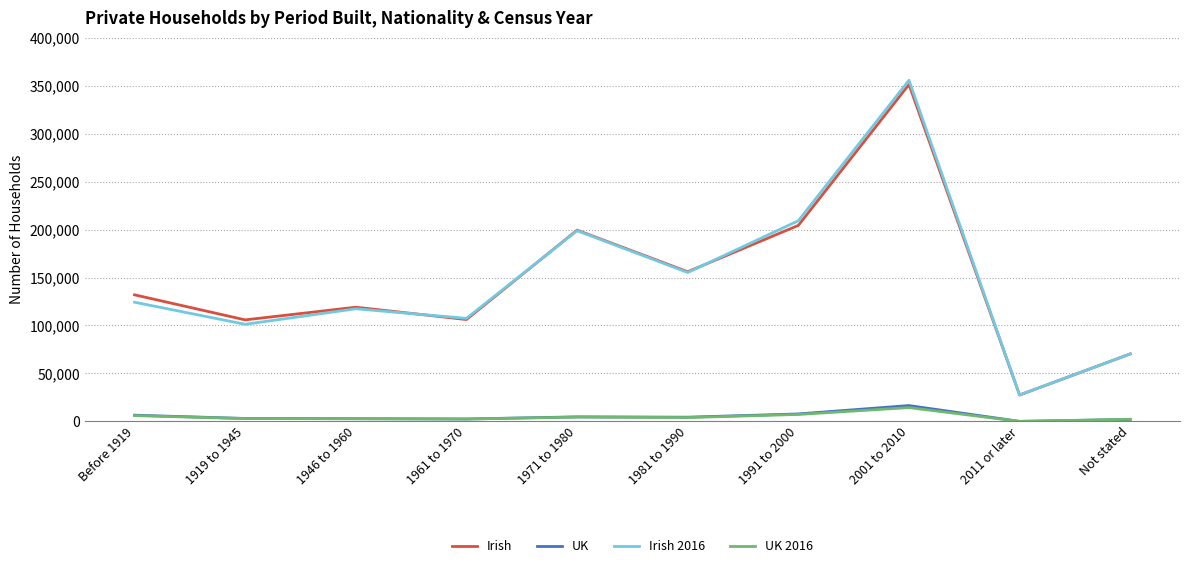

True or false: Irish 2016 and UK 2016 cross at least once.

False